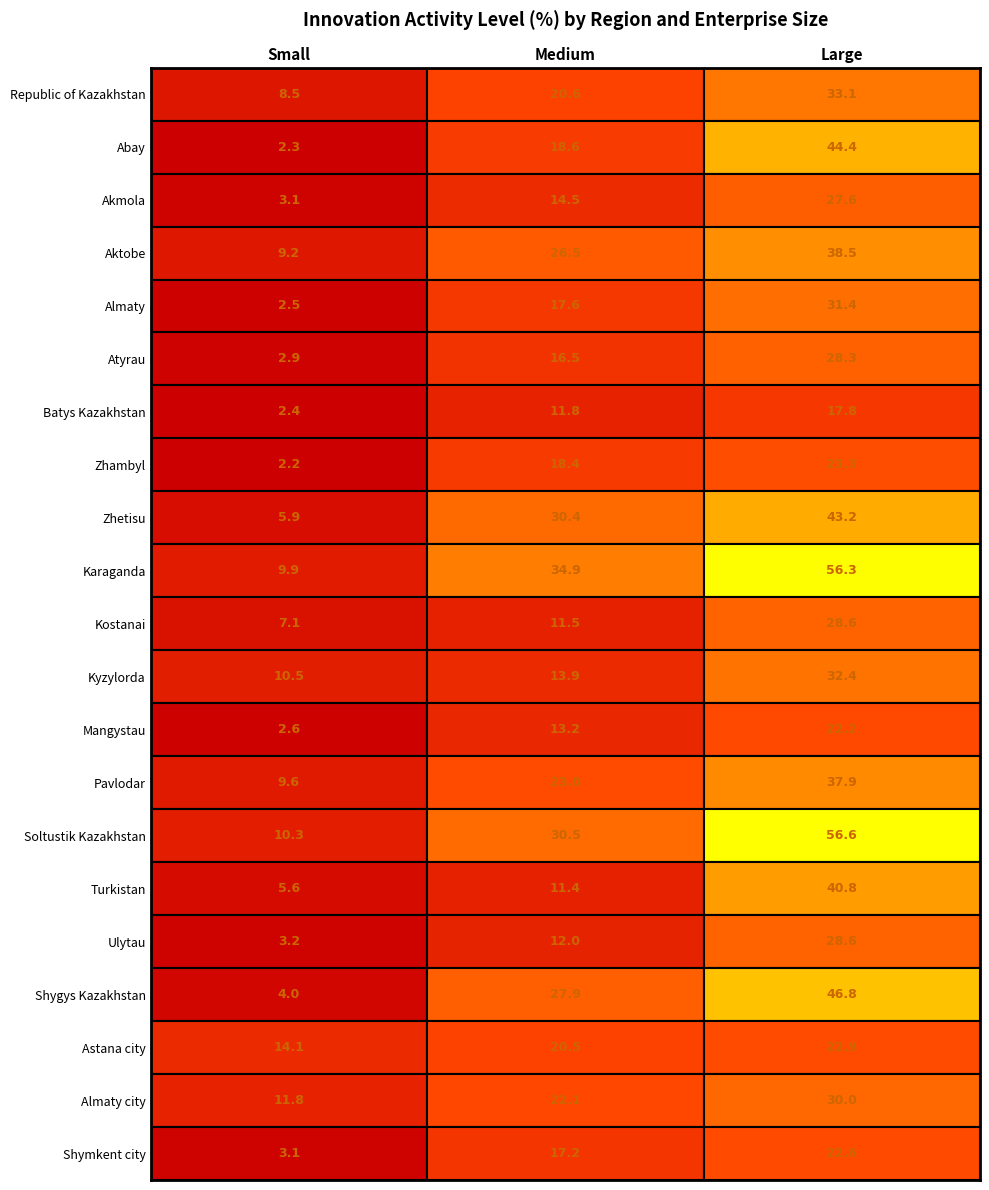

Where is Kostanai nearest to the value 17?

Medium